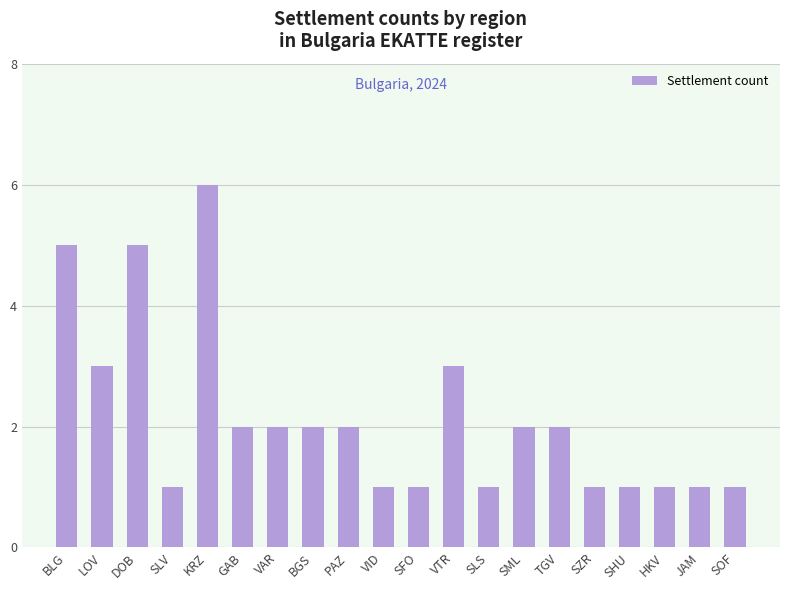

Count the values in the range 1 to 3.

17